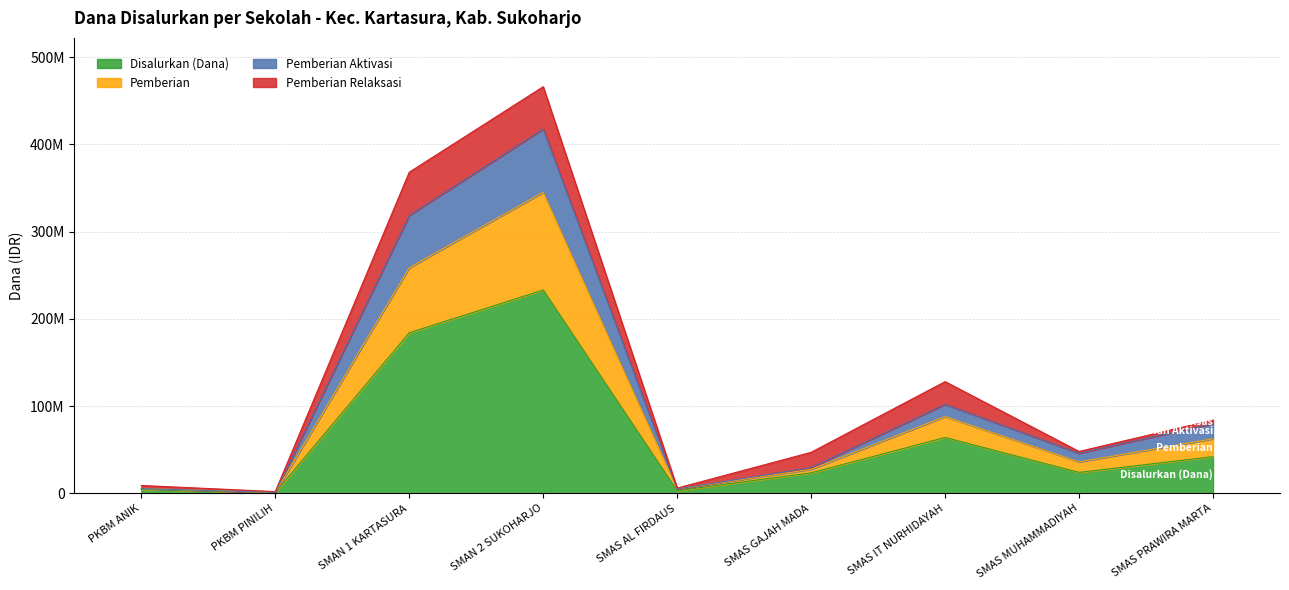

At which label does Disalurkan (Dana) first exceed 24000000?

SMAN 1 KARTASURA